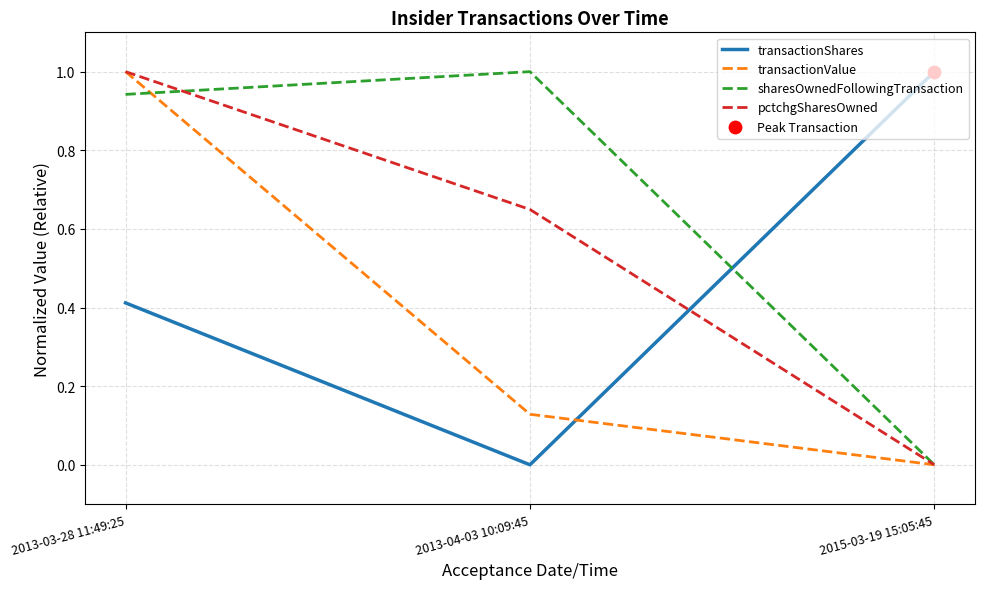

What is the total value across all series at 2013-03-28 11:49:25?

3.4